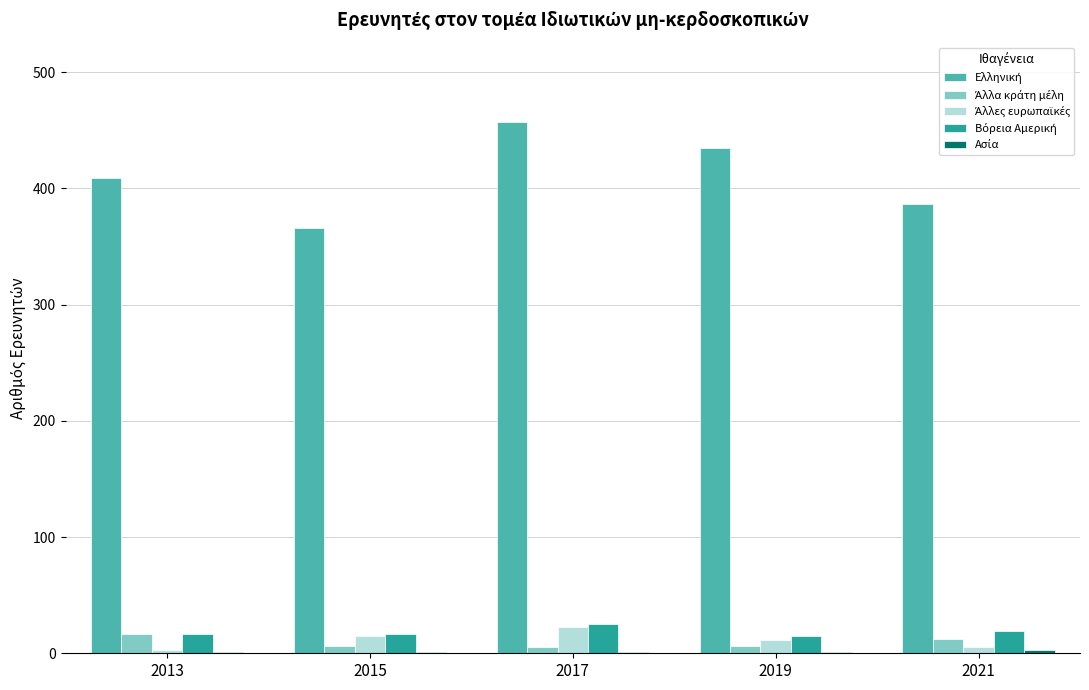

What is the maximum value shown in the chart?

457